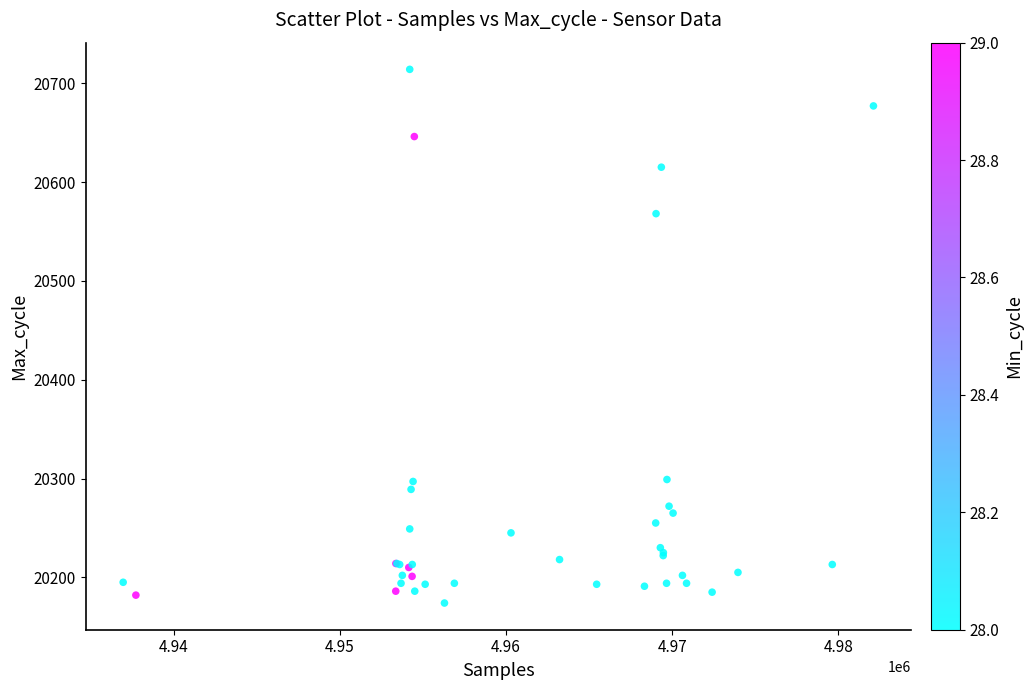

What Y value in the scatter plot is closest to 20444?

20568